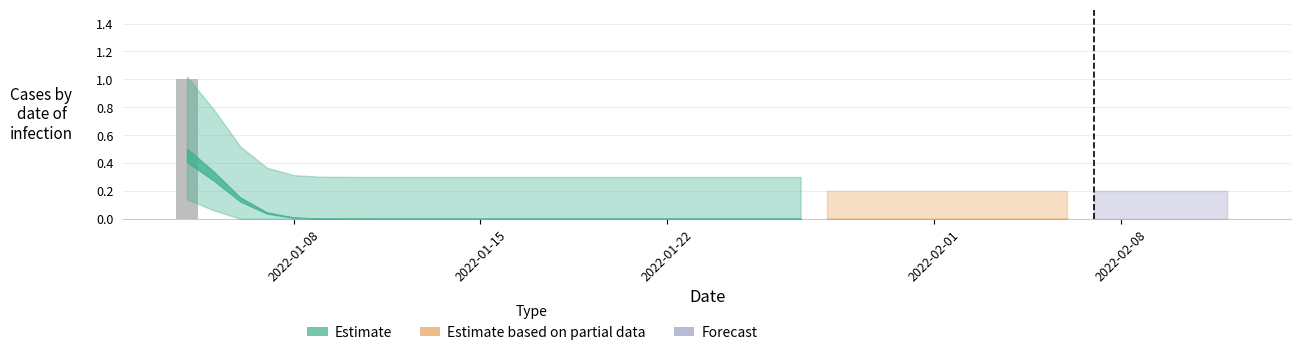

Rank the categories by value from lowest to highest.

2022-01-05, 2022-01-06, 2022-01-07, 2022-01-08, 2022-01-09, 2022-01-10, 2022-01-11, 2022-01-12, 2022-01-13, 2022-01-14, 2022-01-15, 2022-01-16, 2022-01-17, 2022-01-18, 2022-01-19, 2022-01-20, 2022-01-21, 2022-01-22, 2022-01-23, 2022-01-24, 2022-01-25, 2022-01-26, 2022-01-27, 2022-01-28, 2022-01-29, 2022-01-30, 2022-01-31, 2022-02-01, 2022-02-02, 2022-02-03, 2022-02-04, 2022-02-05, 2022-02-06, 2022-02-07, 2022-02-08, 2022-02-09, 2022-02-10, 2022-02-11, 2022-02-12, 2022-01-04